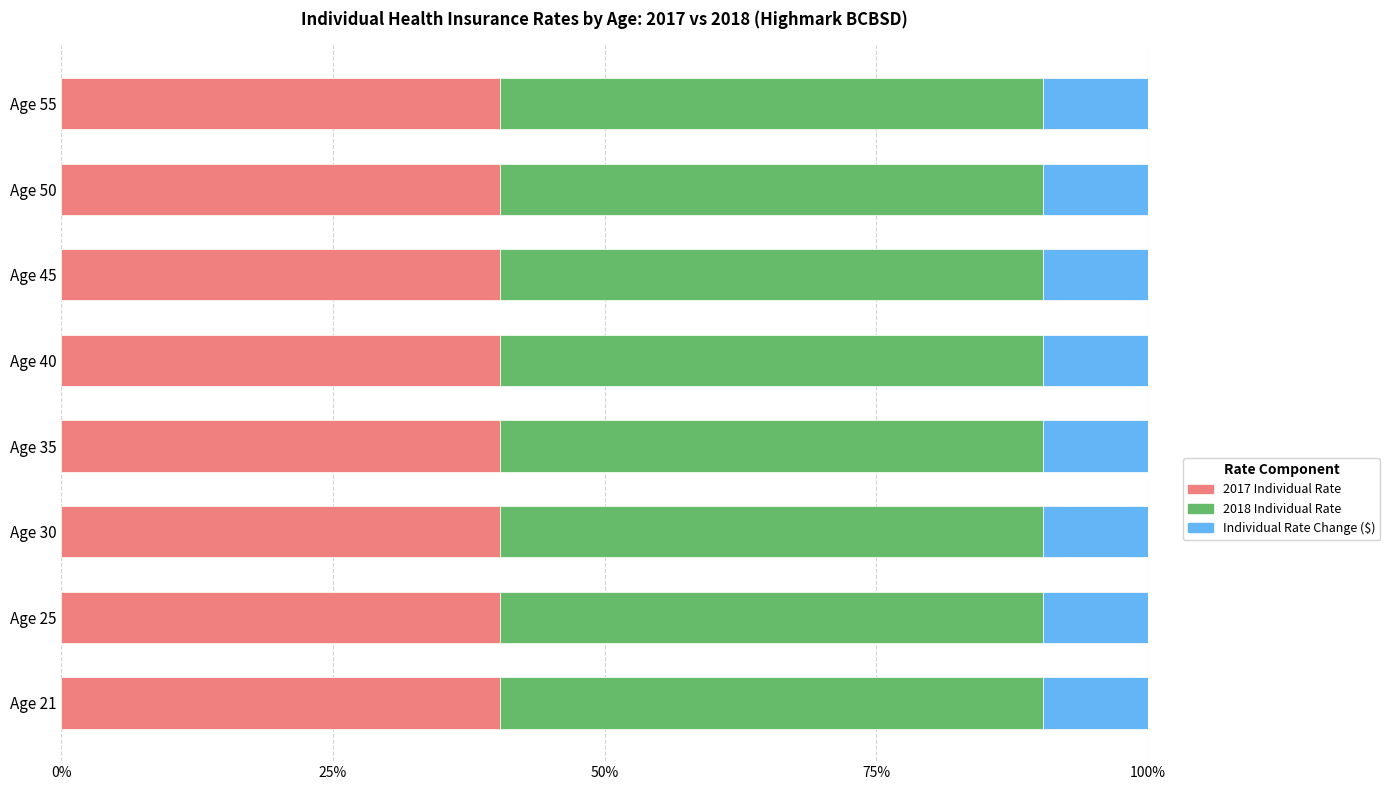

The 2017 Individual Rate series shows 19.9 at Age 25. True or false?

False